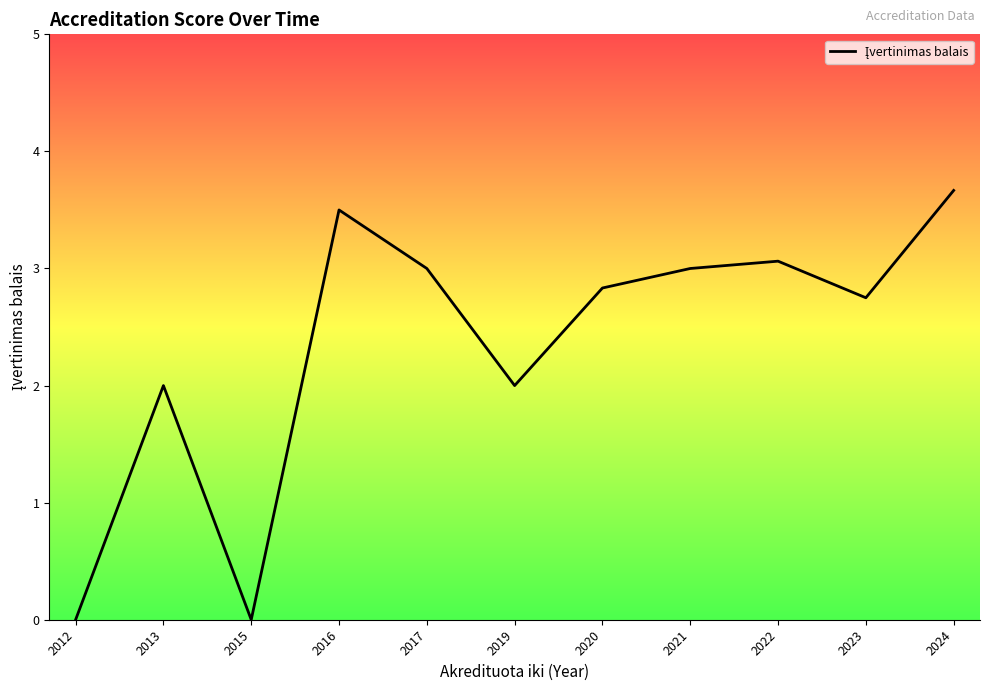

What is the maximum value shown in the chart?

3.7